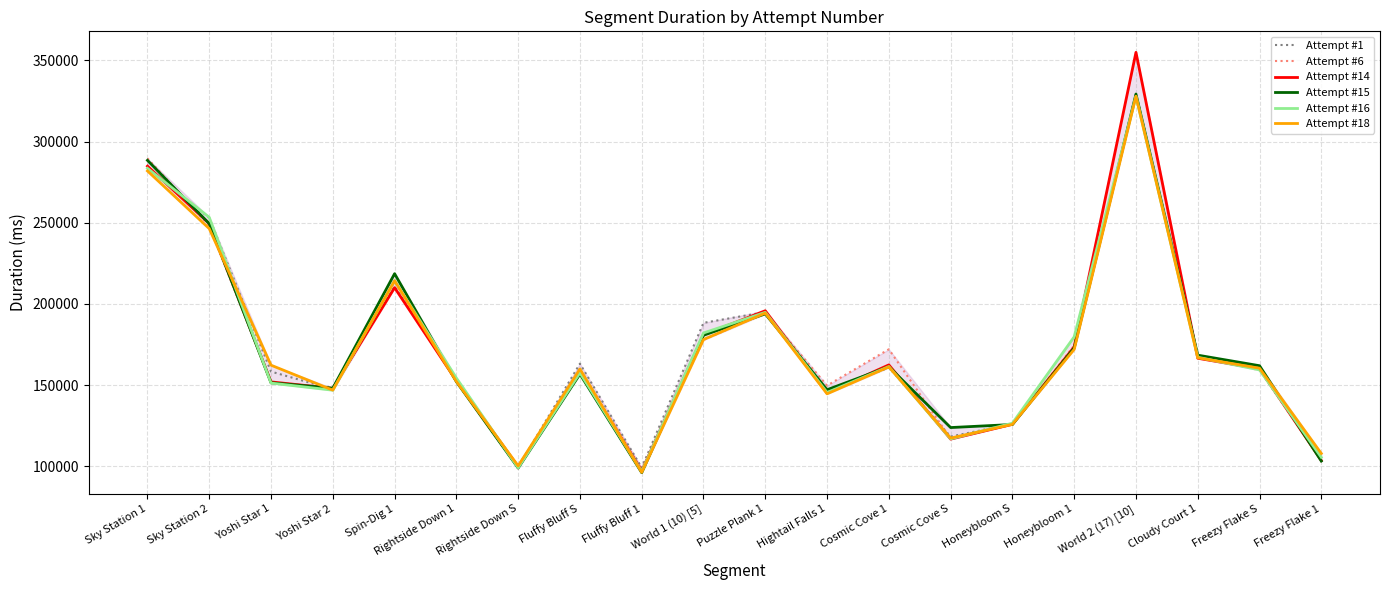

Which label corresponds to the largest value in the chart?

World 2 (17) [10]